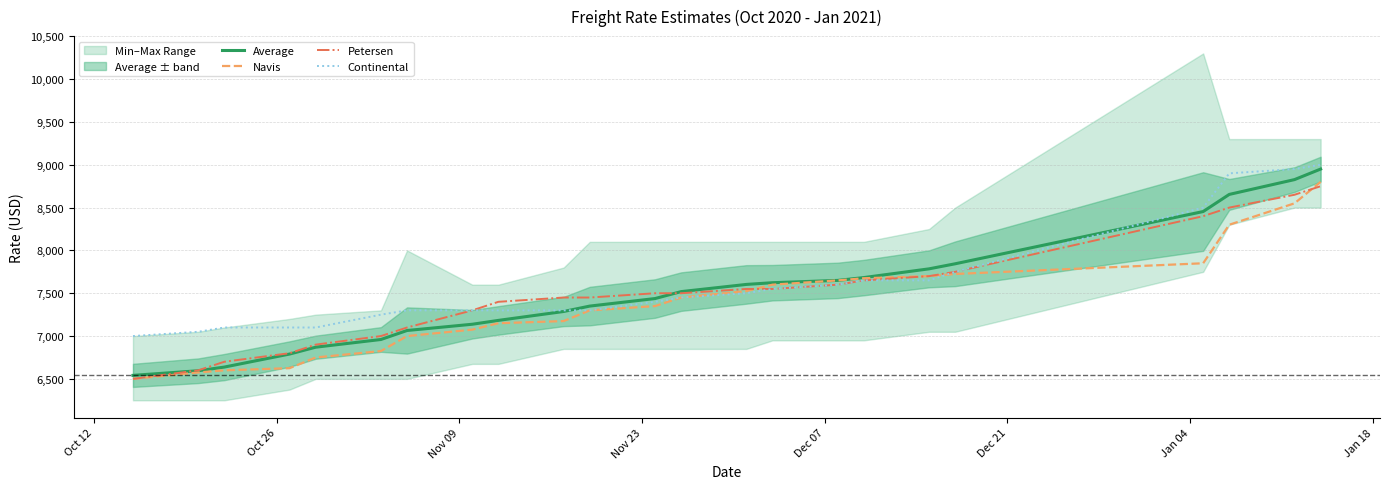

What is the lowest value of the Petersen series?

6500